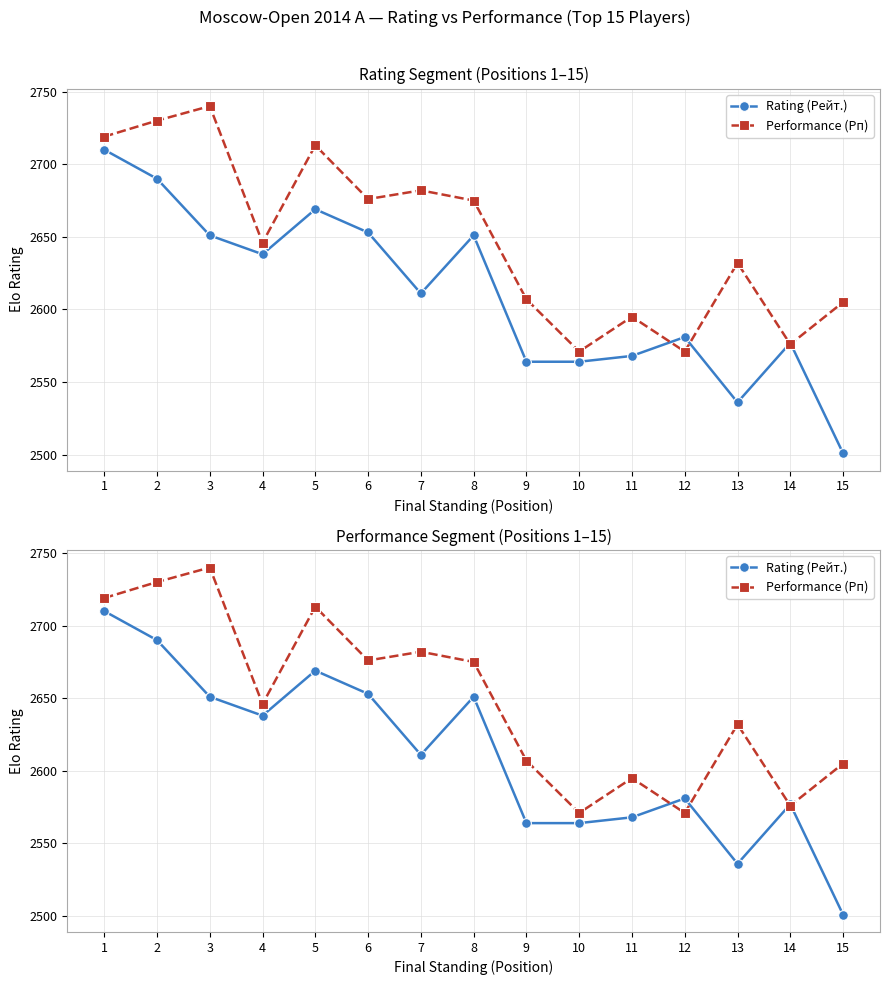

After their last crossing, which series has the higher values: Rating (Рейт.) or Performance (Рп)?

Performance (Рп)